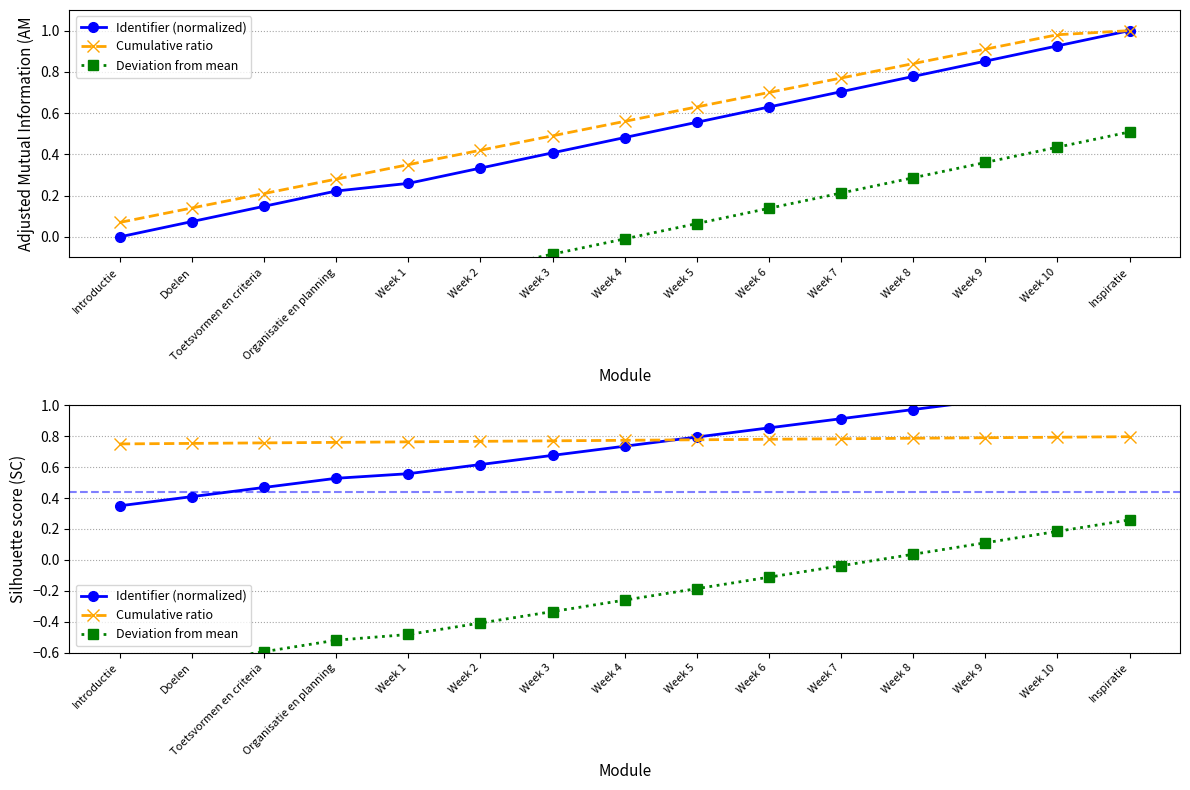

True or false: Cumulative ratio has a value of 1.3 at Week 5.

False